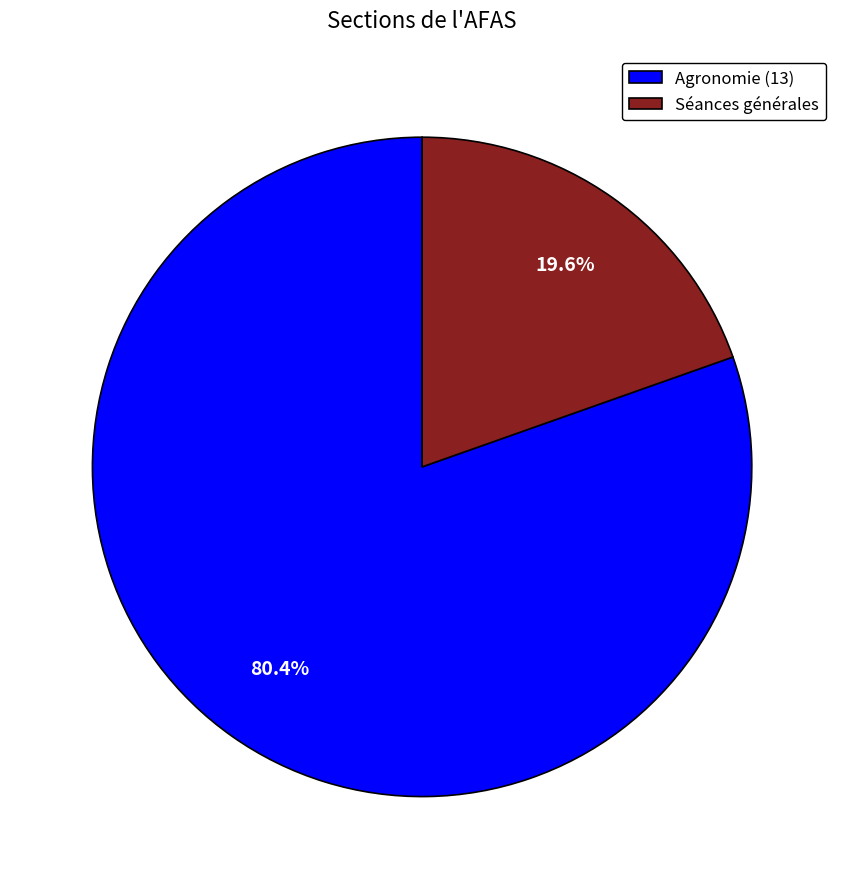

Which slice is the smallest?

Séances générales